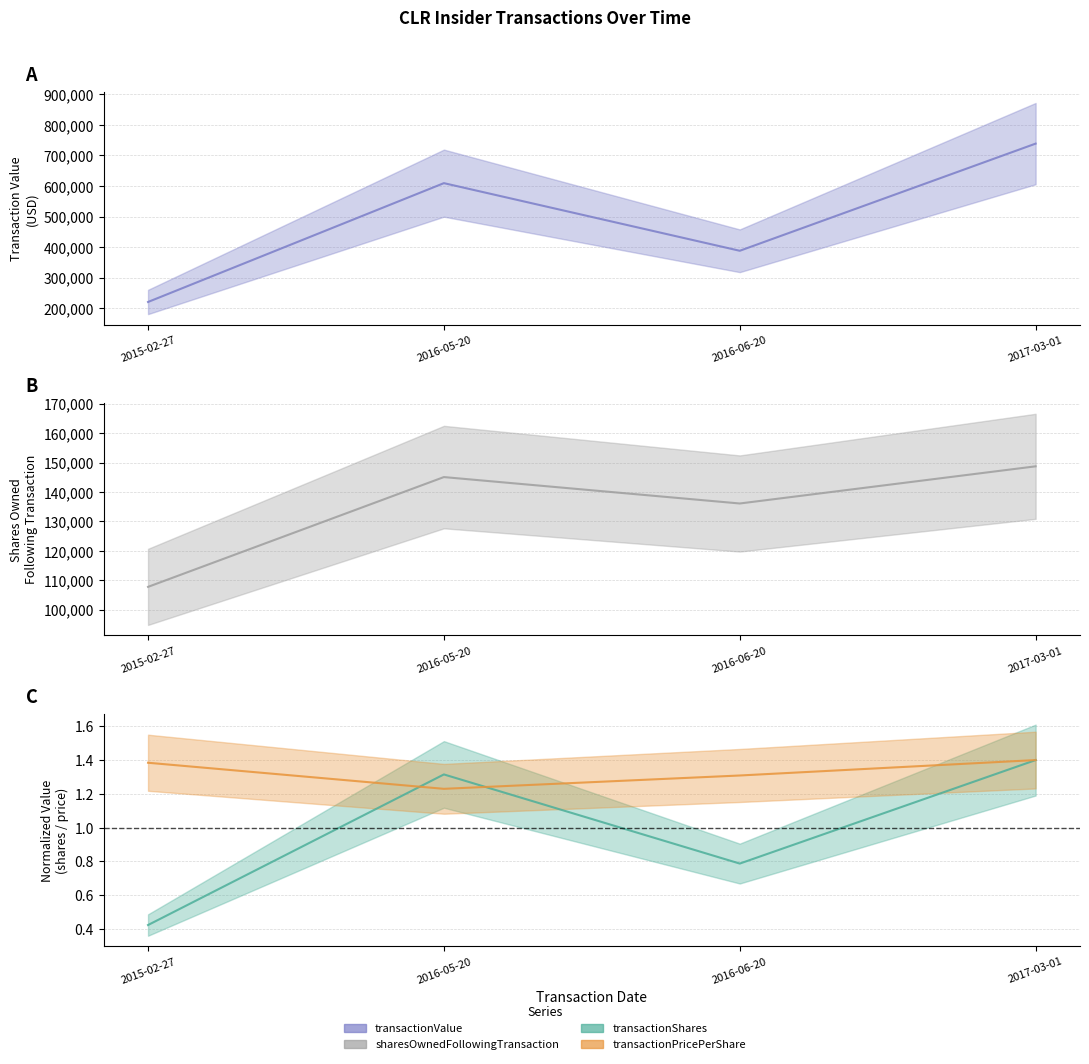

The transactionPricePerShare series shows 1.4 at 2015-02-27. True or false?

True